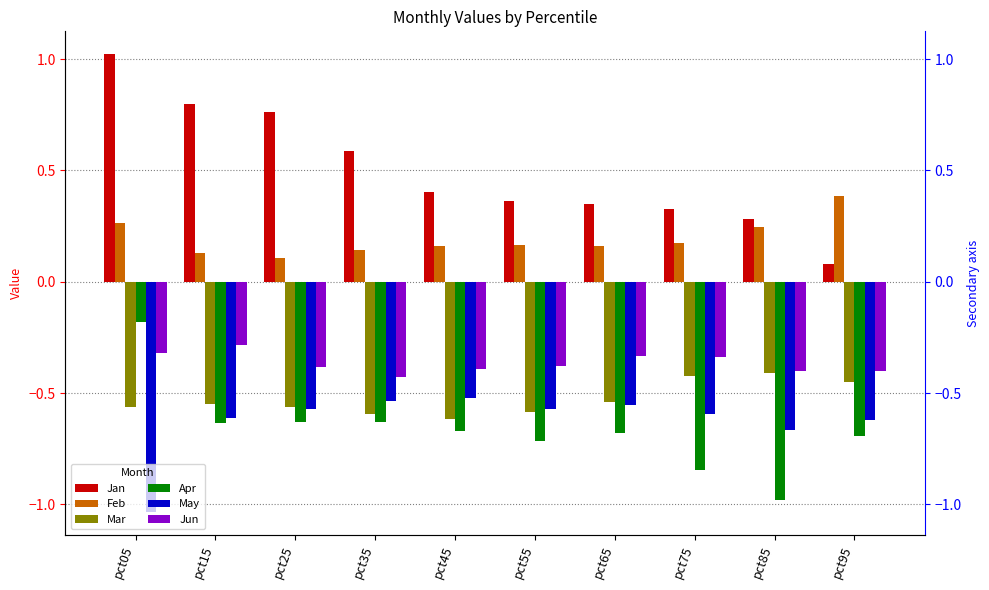

Which series has the largest total across all categories?

Jan